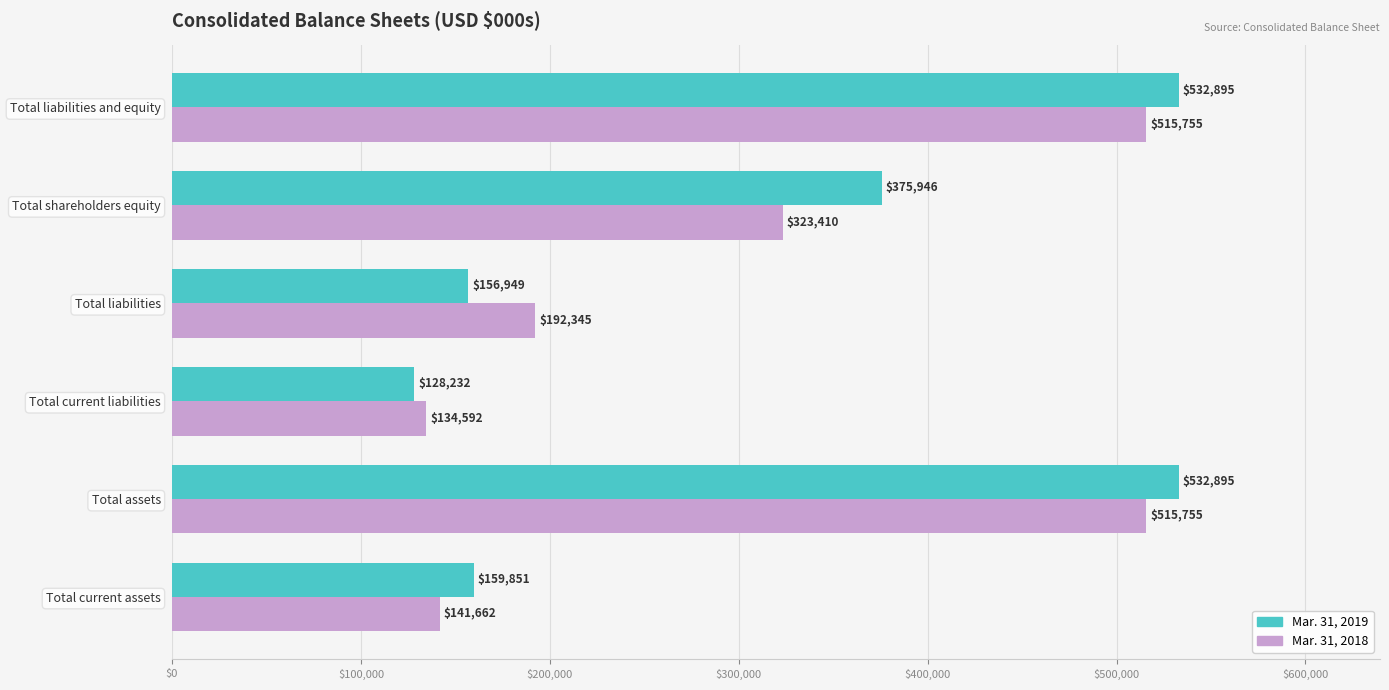

Which series changed the most between Total current liabilities and Total liabilities and equity?

Mar. 31, 2019